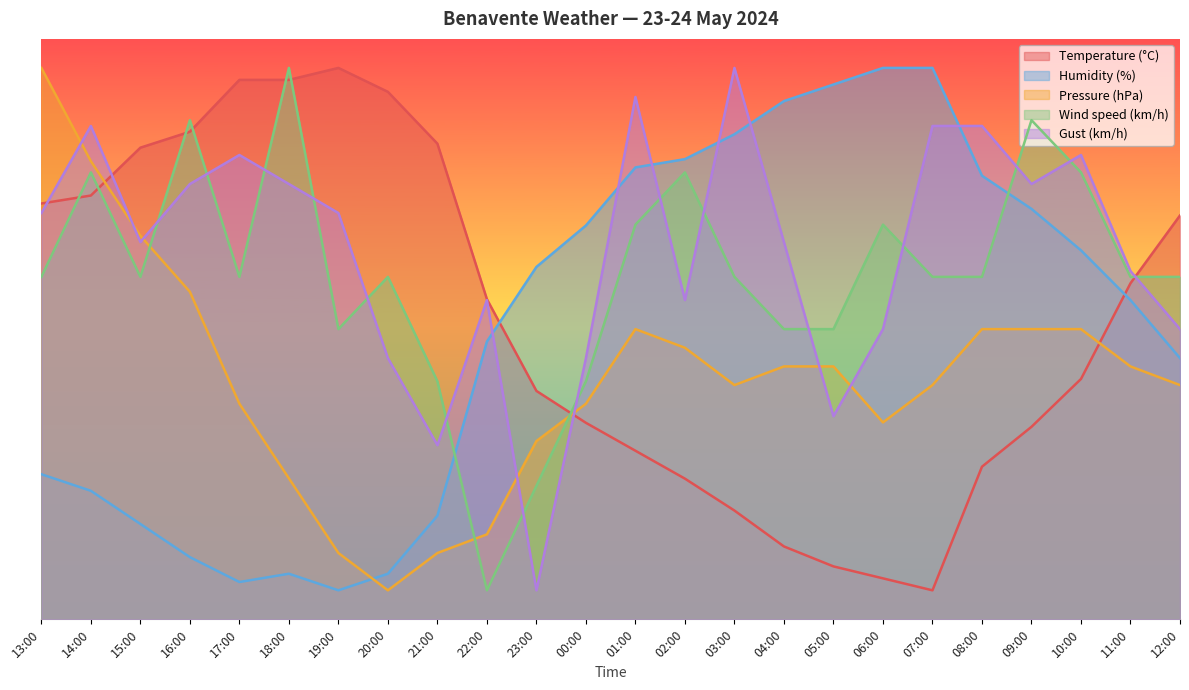

What are all the series names shown in the legend?

Temperature (°C), Humidity (%), Pressure (hPa), Wind speed (km/h), Gust (km/h)